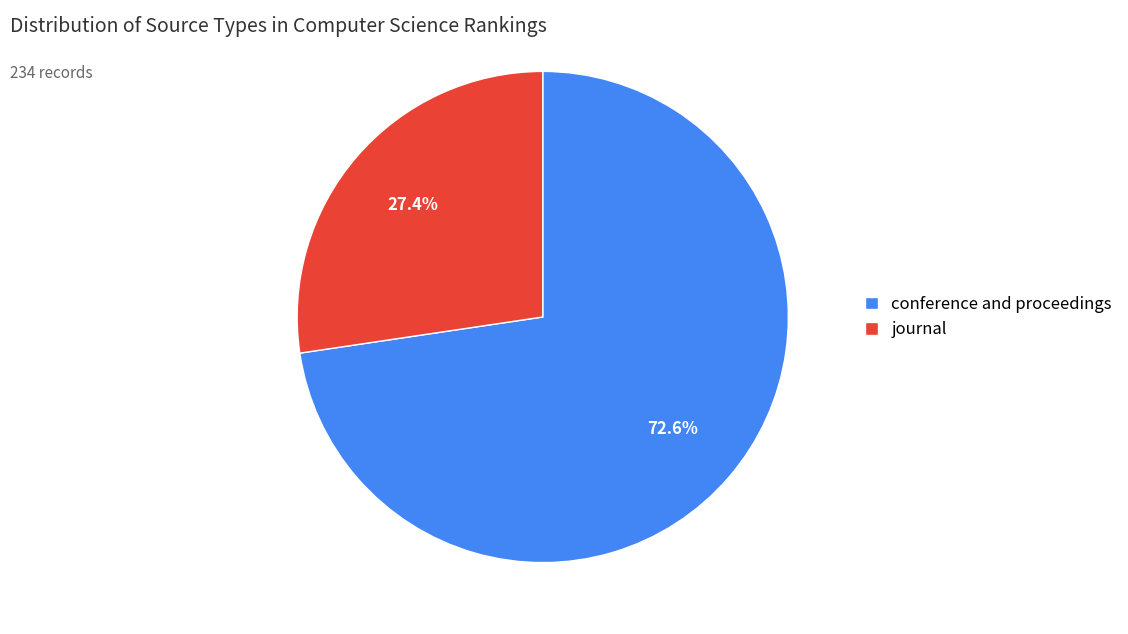

What is the ratio of the value at journal to the value at conference and proceedings?

0.4